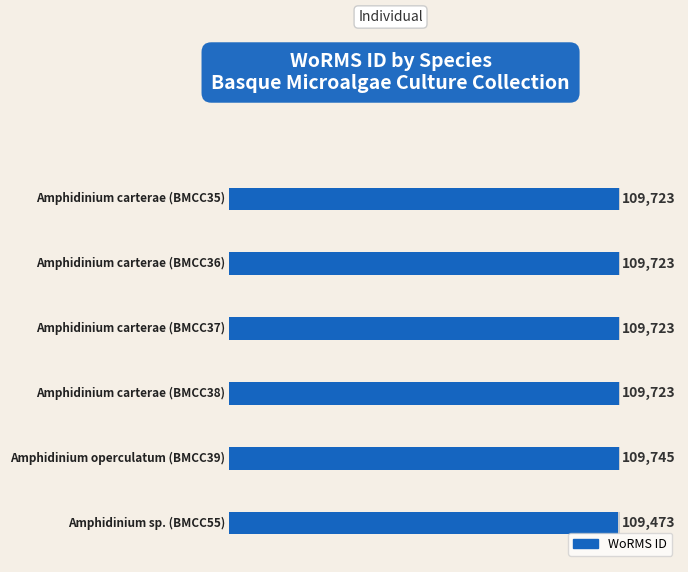

What is the sum of all values?

658110